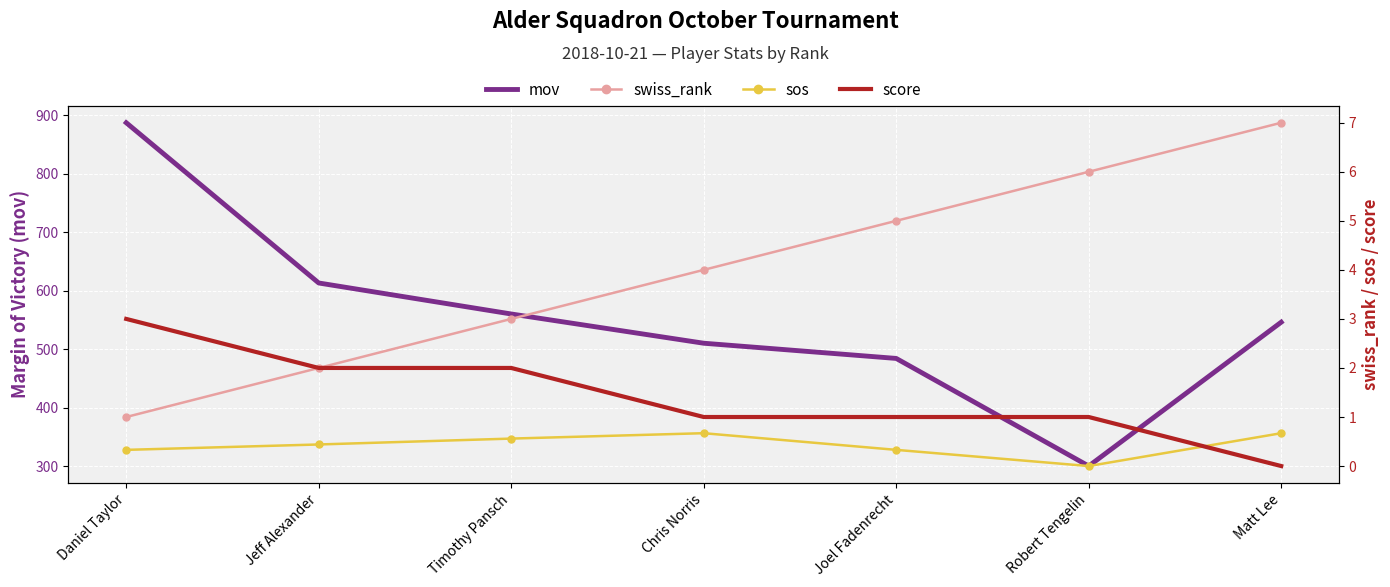

Reading left to right, extract all data points from this chart.

mov: Daniel Taylor=887.0	Jeff Alexander=613.0	Timothy Pansch=560.0	Chris Norris=510.0	Joel Fadenrecht=484.0	Robert Tengelin=300.0	Matt Lee=546.0
swiss_rank: Daniel Taylor=1.0	Jeff Alexander=2.0	Timothy Pansch=3.0	Chris Norris=4.0	Joel Fadenrecht=5.0	Robert Tengelin=6.0	Matt Lee=7.0
sos: Daniel Taylor=0.3	Jeff Alexander=0.4	Timothy Pansch=0.6	Chris Norris=0.7	Joel Fadenrecht=0.3	Robert Tengelin=0.0	Matt Lee=0.7
score: Daniel Taylor=3.0	Jeff Alexander=2.0	Timothy Pansch=2.0	Chris Norris=1.0	Joel Fadenrecht=1.0	Robert Tengelin=1.0	Matt Lee=0.0